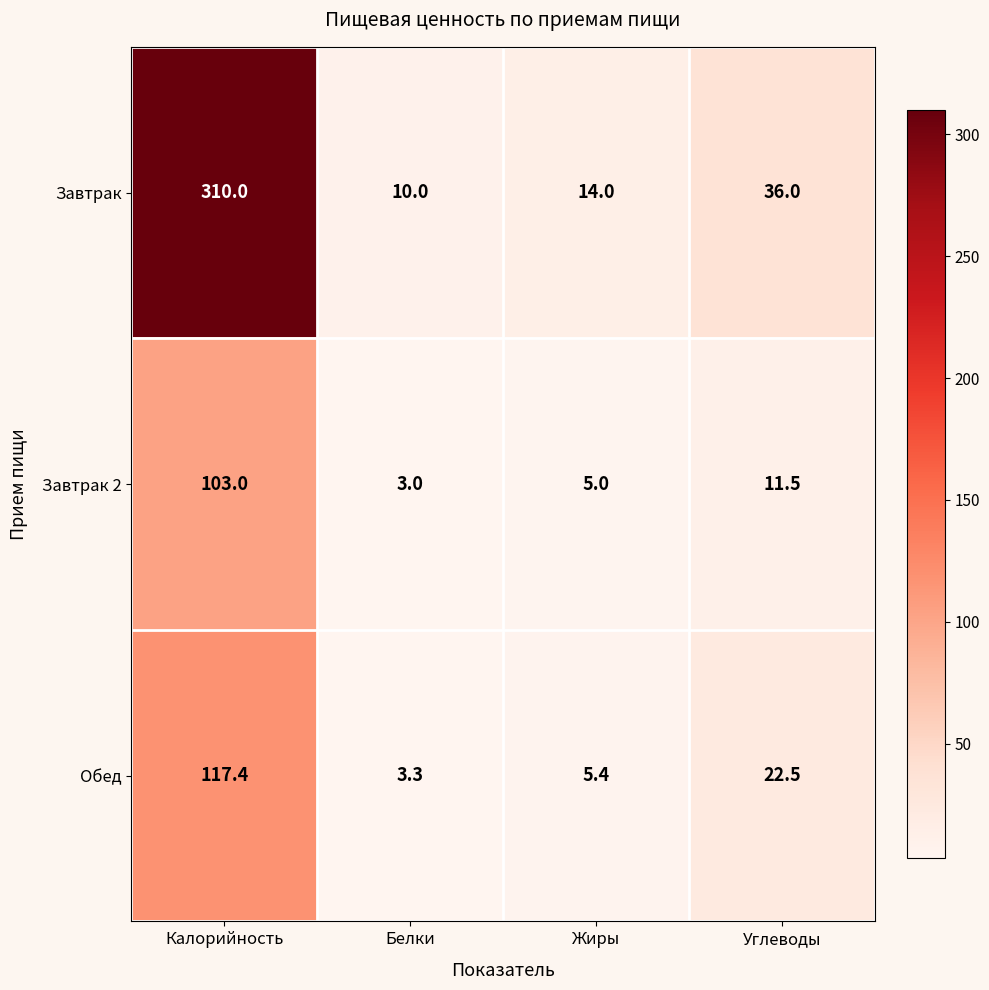

How many data points does each series have?

4